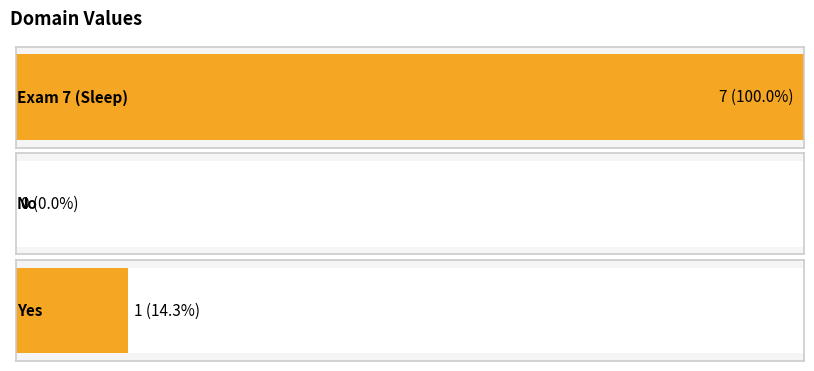

How many values exceed 1?

1